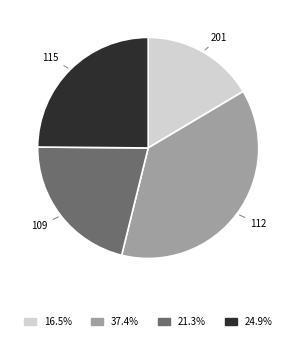

Which has a higher value, 112 or 201?

112